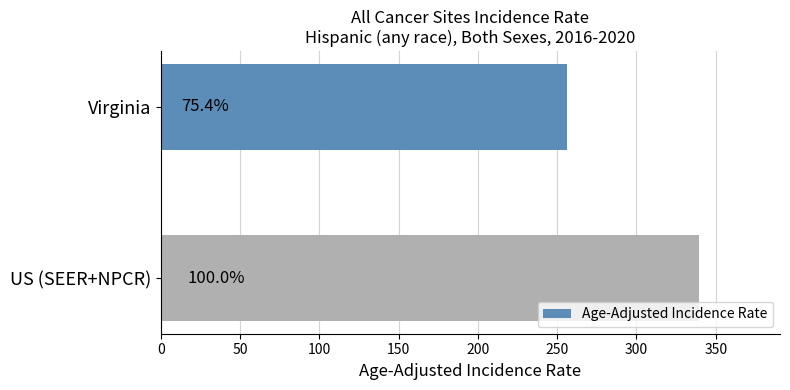

How many bars are there in total?

2